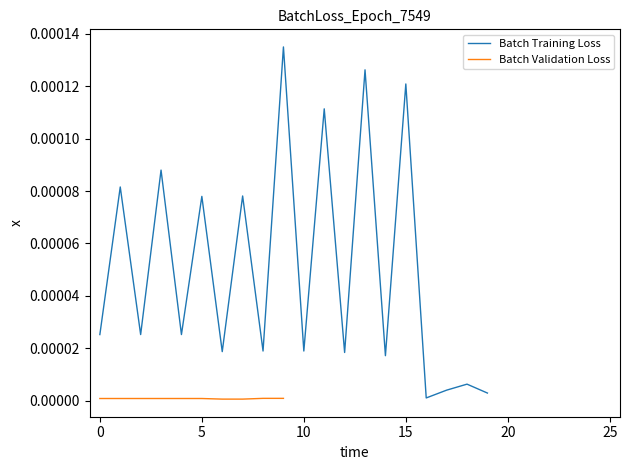

Which label corresponds to the largest value in the chart?

9